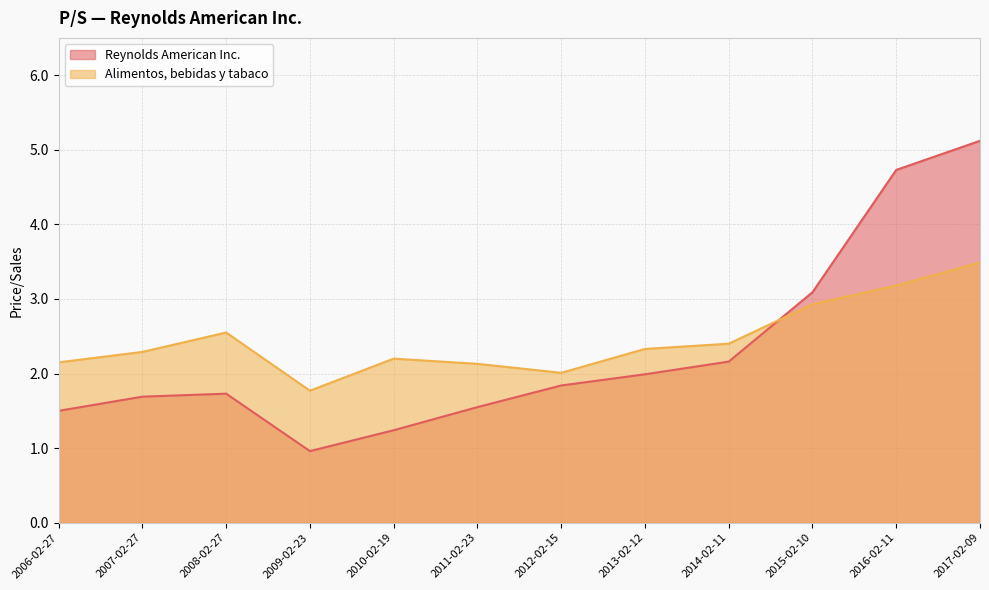

What is the sum of the Reynolds American Inc. values at 2009-02-23 and 2016-02-11?

5.7